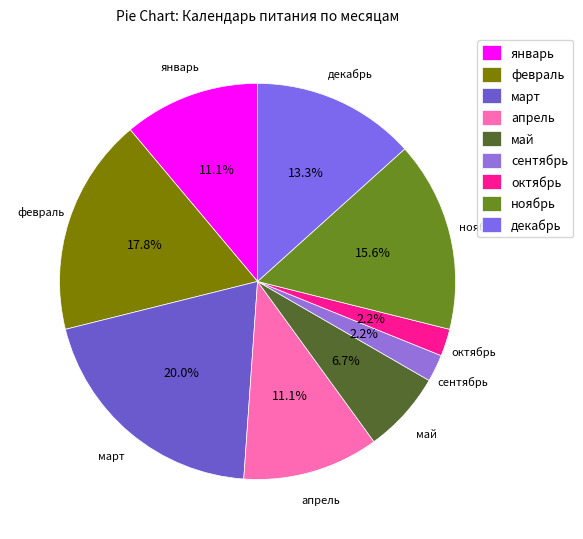

Which category has the biggest portion of the pie?

март